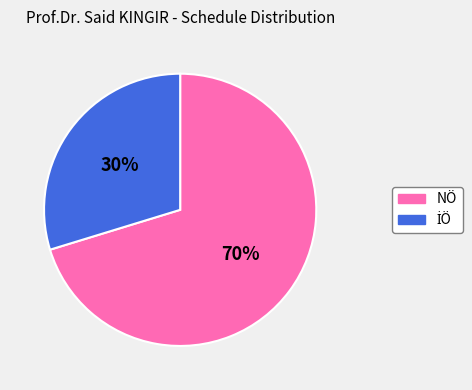

To the nearest percent, what is the average slice percentage?

50%